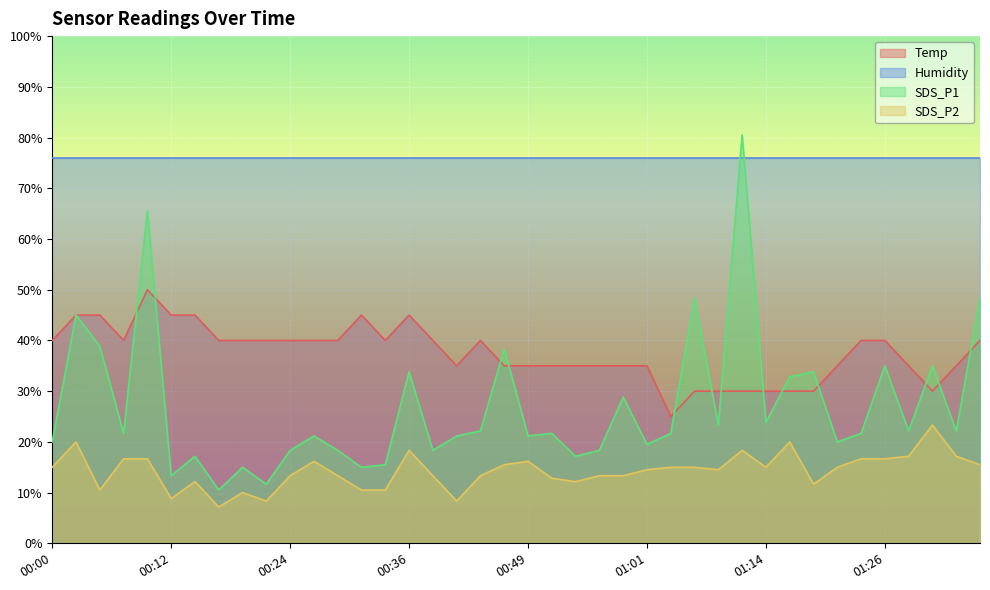

Which category has the lowest value across all series?

00:17